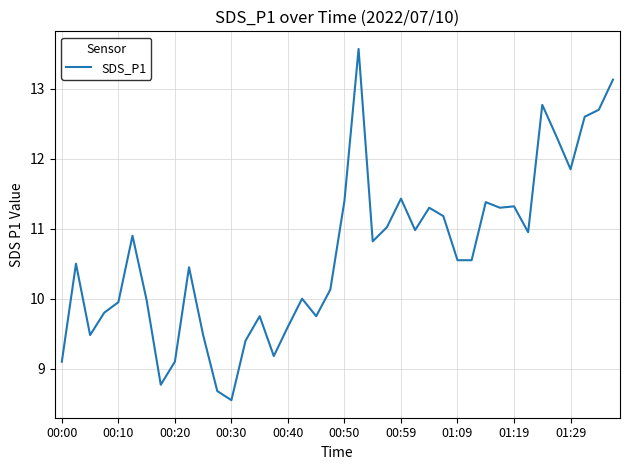

What is the difference between the maximum and minimum values?

5.0